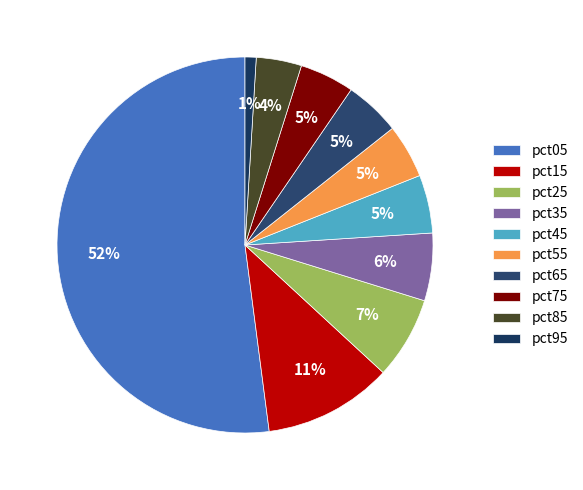

Count the number of slices in the pie.

10